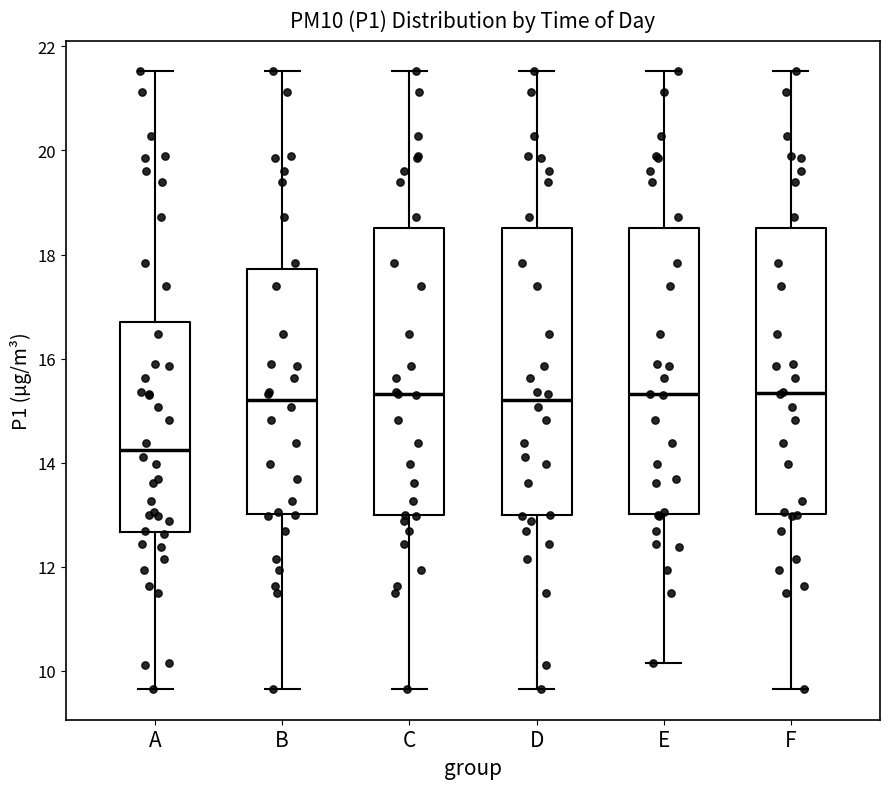

Reading left to right, transcribe this box plot: for each box, give where its median line is, the range the box spans, and where its two whiskers end, as read against the y-axis. The values are not printed on the chart, so give them approximately, as read against the axis.

A: median 14.2, box 12.6 to 16.8, whiskers 9.6 to 21.6
B: median 15.2, box 13.0 to 17.8, whiskers 9.6 to 21.6
C: median 15.4, box 13.0 to 18.6, whiskers 9.6 to 21.6
D: median 15.2, box 13.0 to 18.6, whiskers 9.6 to 21.6
E: median 15.4, box 13.0 to 18.6, whiskers 10.2 to 21.6
F: median 15.4, box 13.0 to 18.6, whiskers 9.6 to 21.6